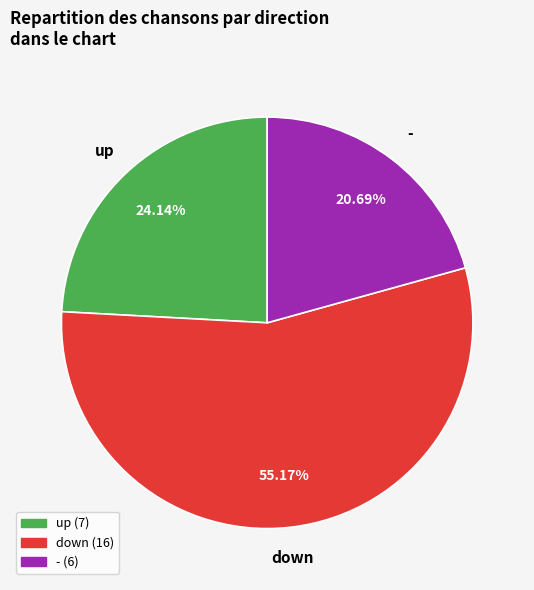

Combined, do - and down account for over 50%?

Yes